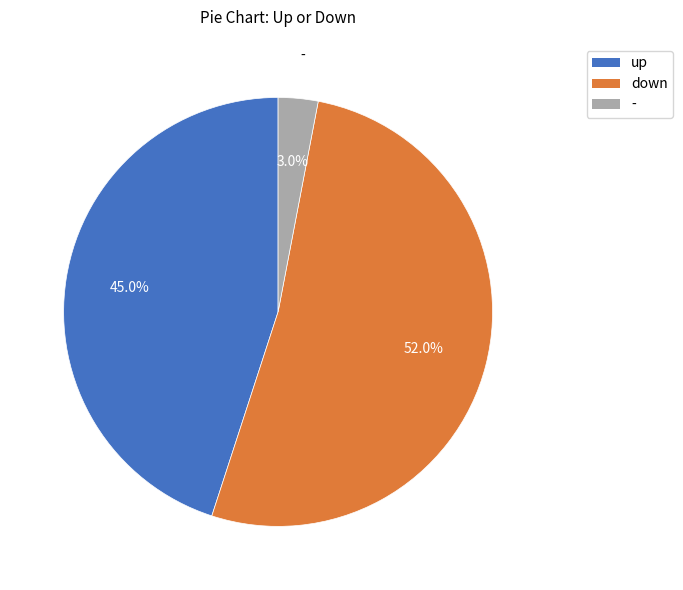

To the nearest percent, what percentage of the pie is down?

52%